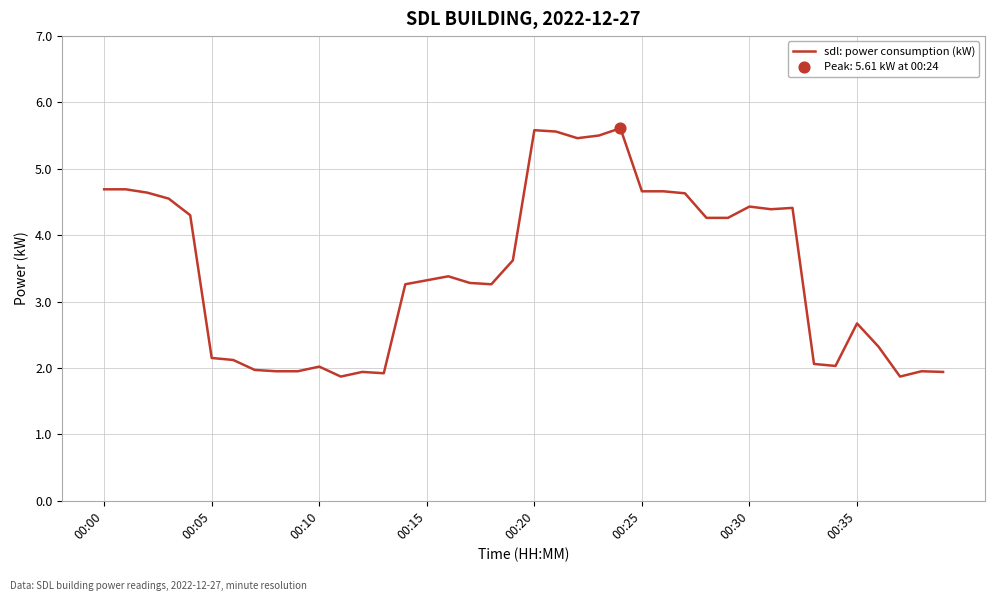

What is the maximum value shown in the chart?

5.6